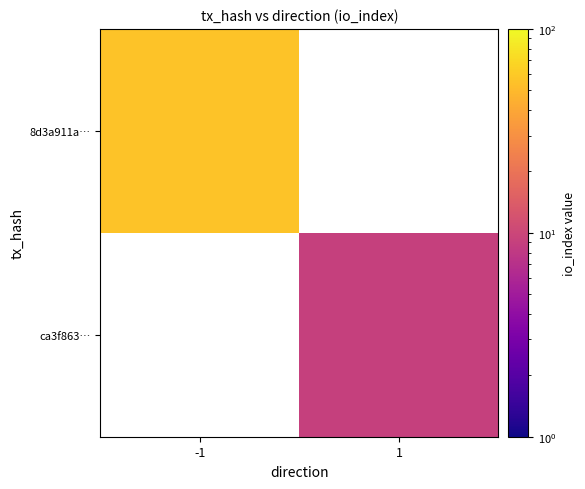

How many distinct data groups are displayed?

2